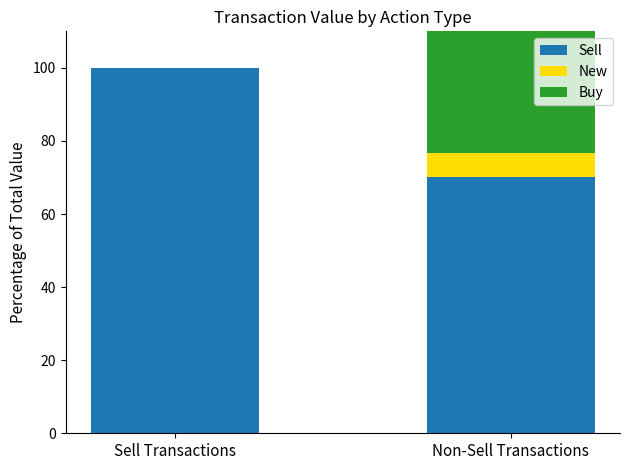

How many bars are there in each group?

3